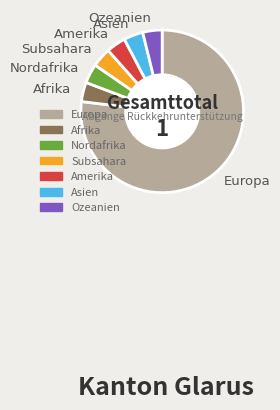

Is it true that Subsahara is 4% of the pie?

True